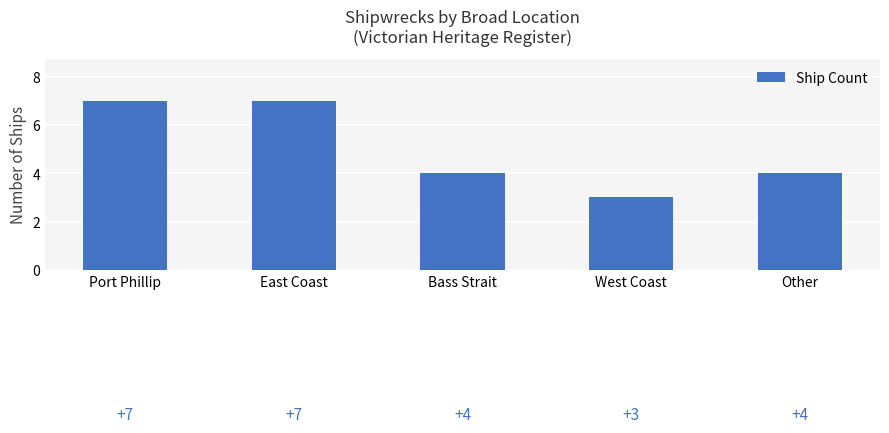

What is the difference between the values at Port Phillip and Other?

3